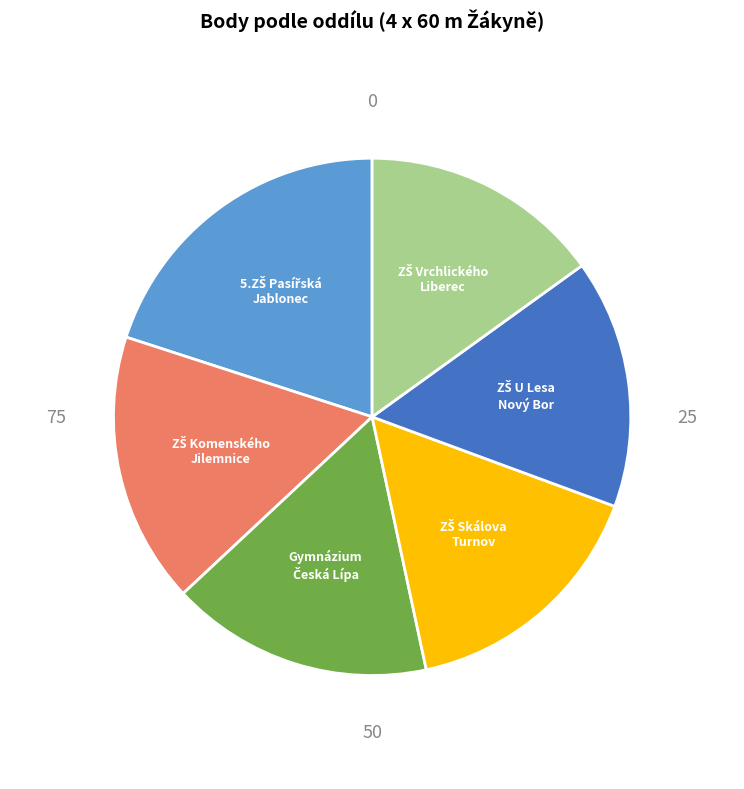

To the nearest percent, what portion does 5.ZŠ Pasířská Jablonec n.N. represent?

20%